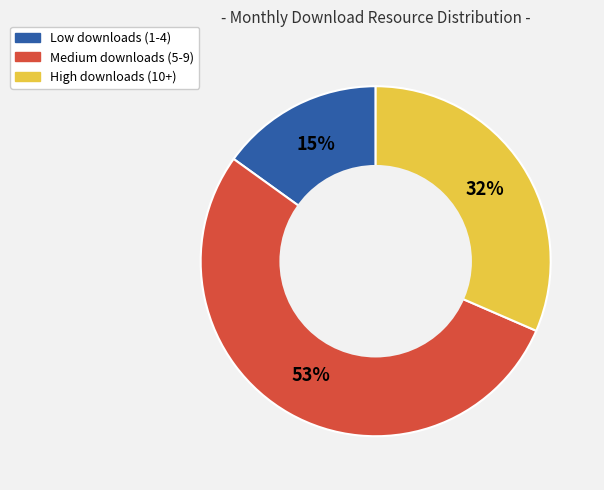

To the nearest percent, what is the difference between the largest and smallest slice percentages?

38%